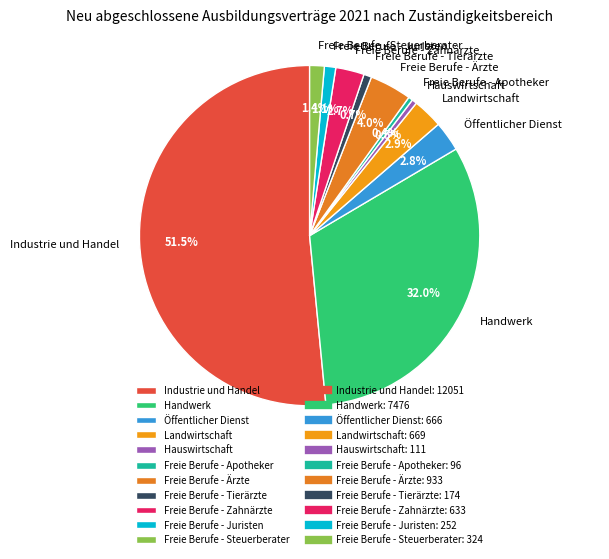

The Freie Berufe - Juristen slice represents 1% of the pie. True or false?

True